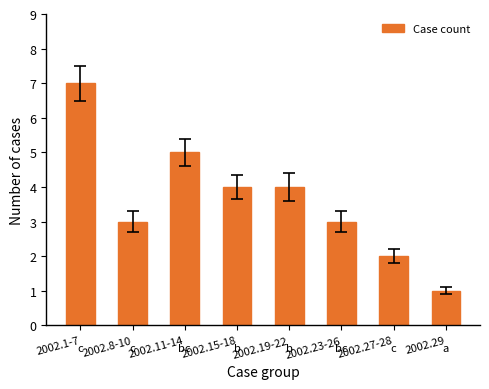

Is it true that the value at 2002.8-10 is 1?

False